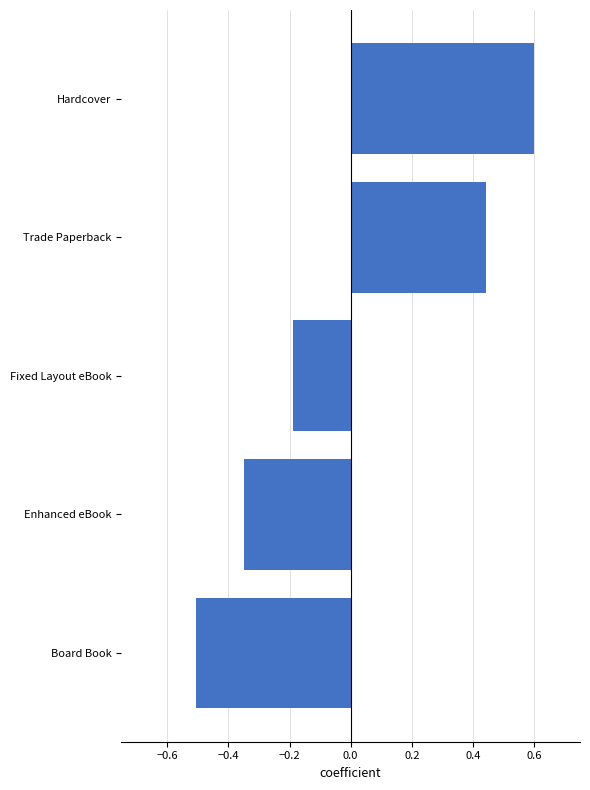

At which label is the value closest to 0?

Fixed Layout eBook